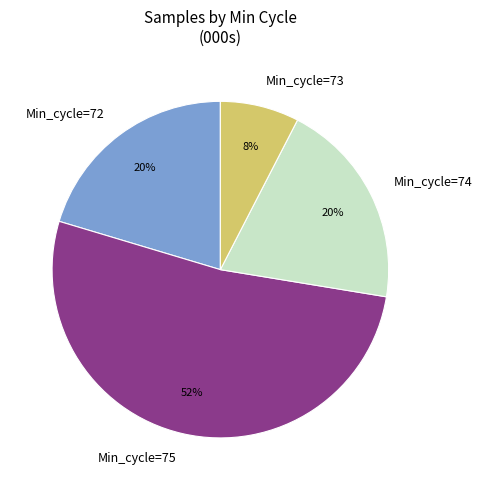

Approximately how many times larger is the value at Min_cycle=74 compared to Min_cycle=75?

0.4